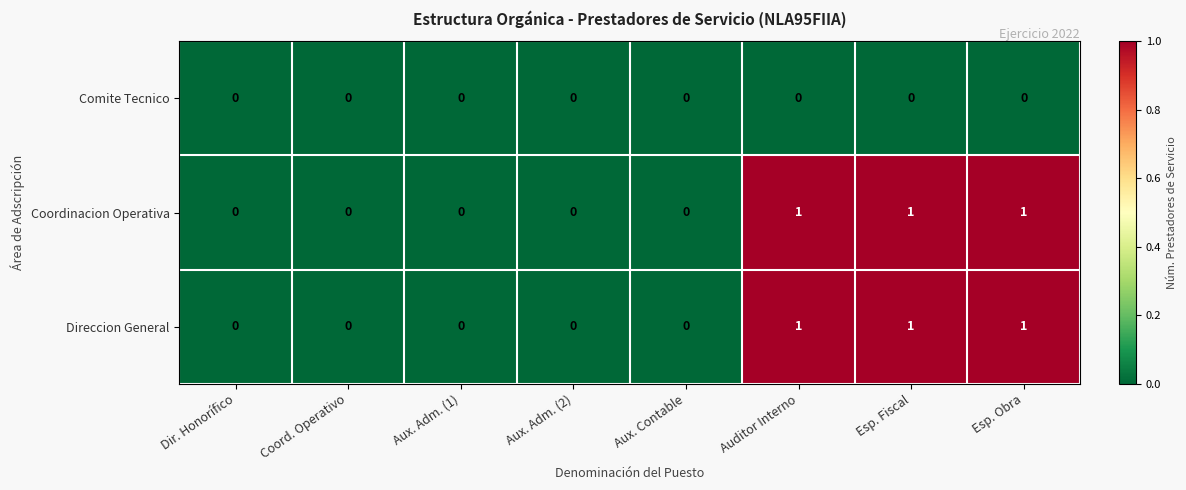

What is the sum of all Coordinacion Operativa values?

3